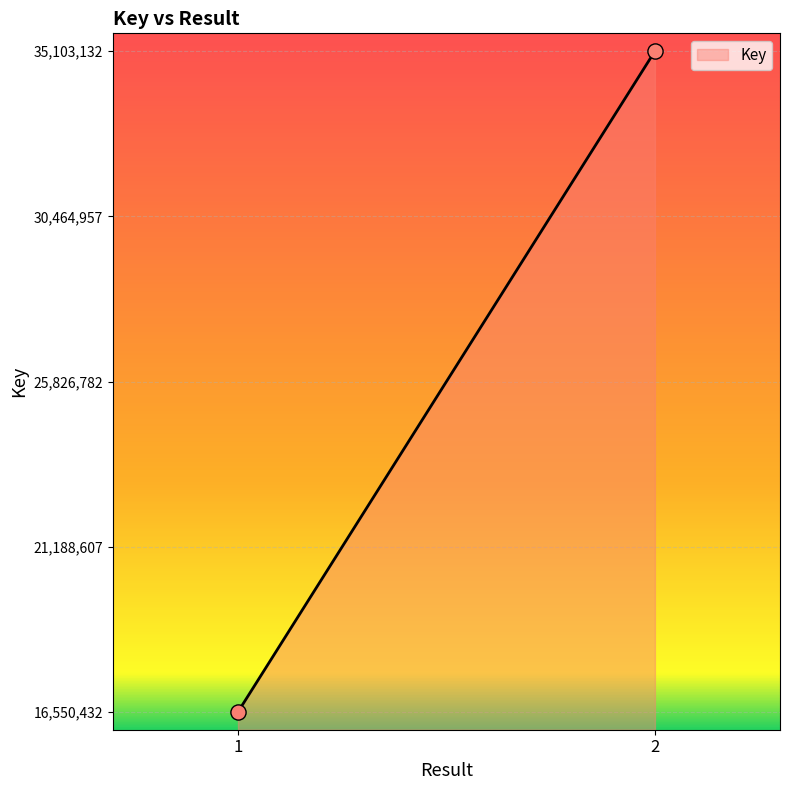

What is the average Y value?

25826782